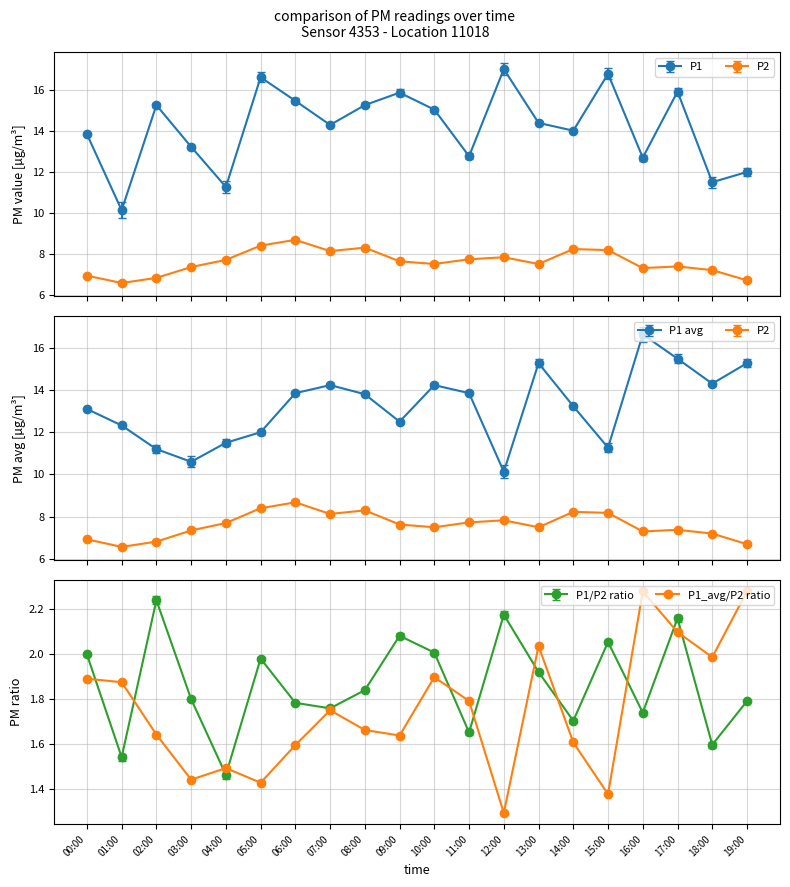

Does the chart display data point markers on the line(s)?

Yes